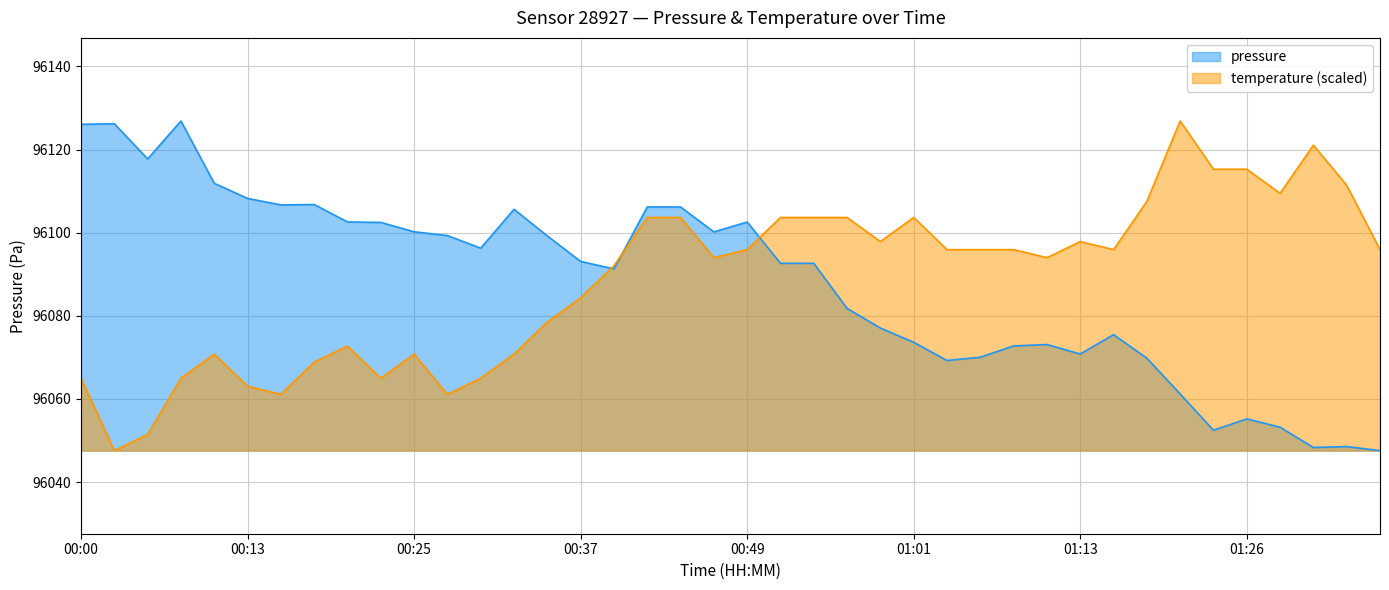

Where is temperature nearest to the value 96087?

00:37